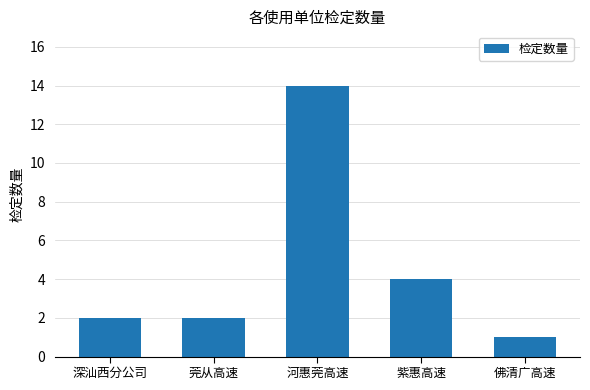

What is the change in value from 莞从高速 to 河惠莞高速?

+12